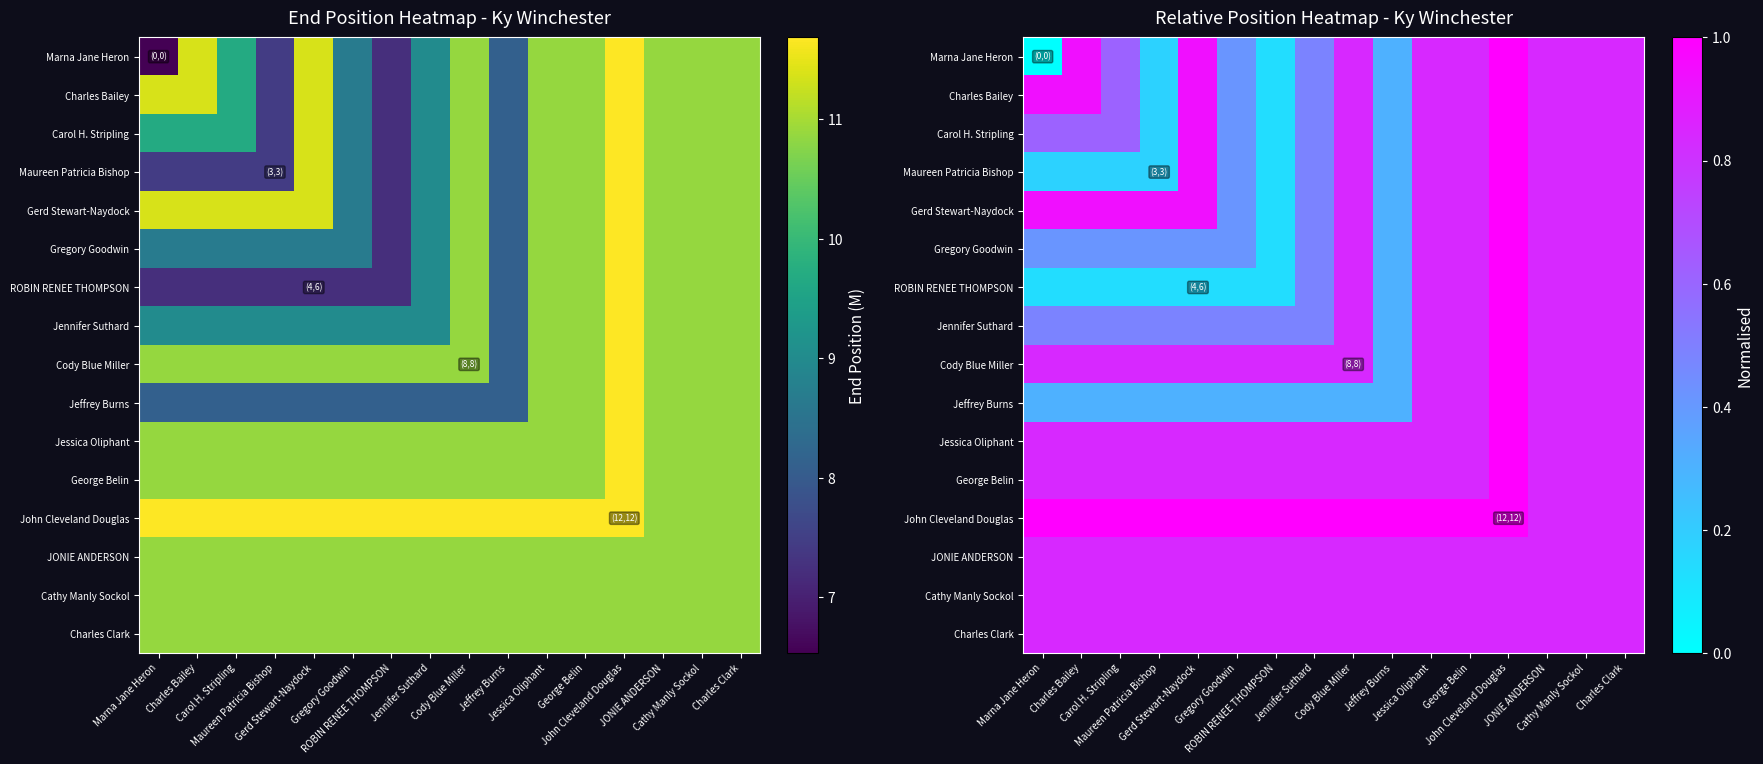

How many George Belin values are between 0 and 1?

16